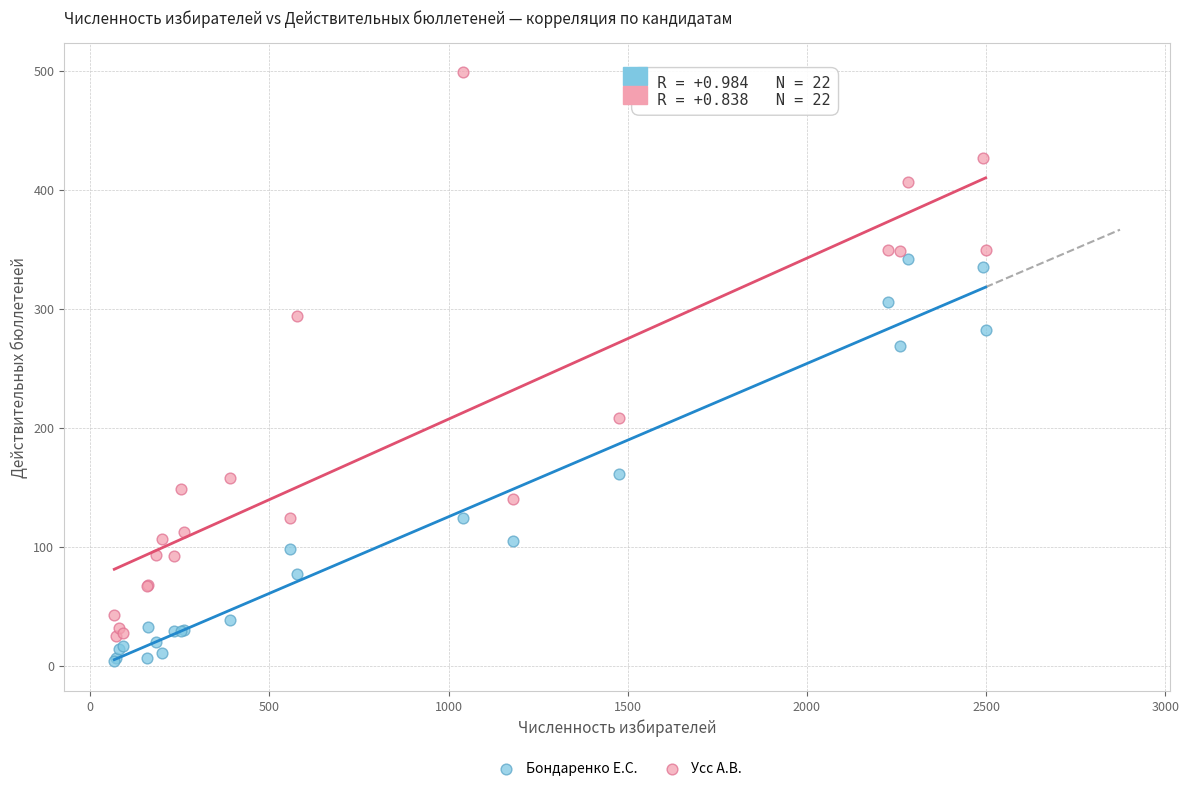

Which series has the widest spread of Y values?

Усс А.В.